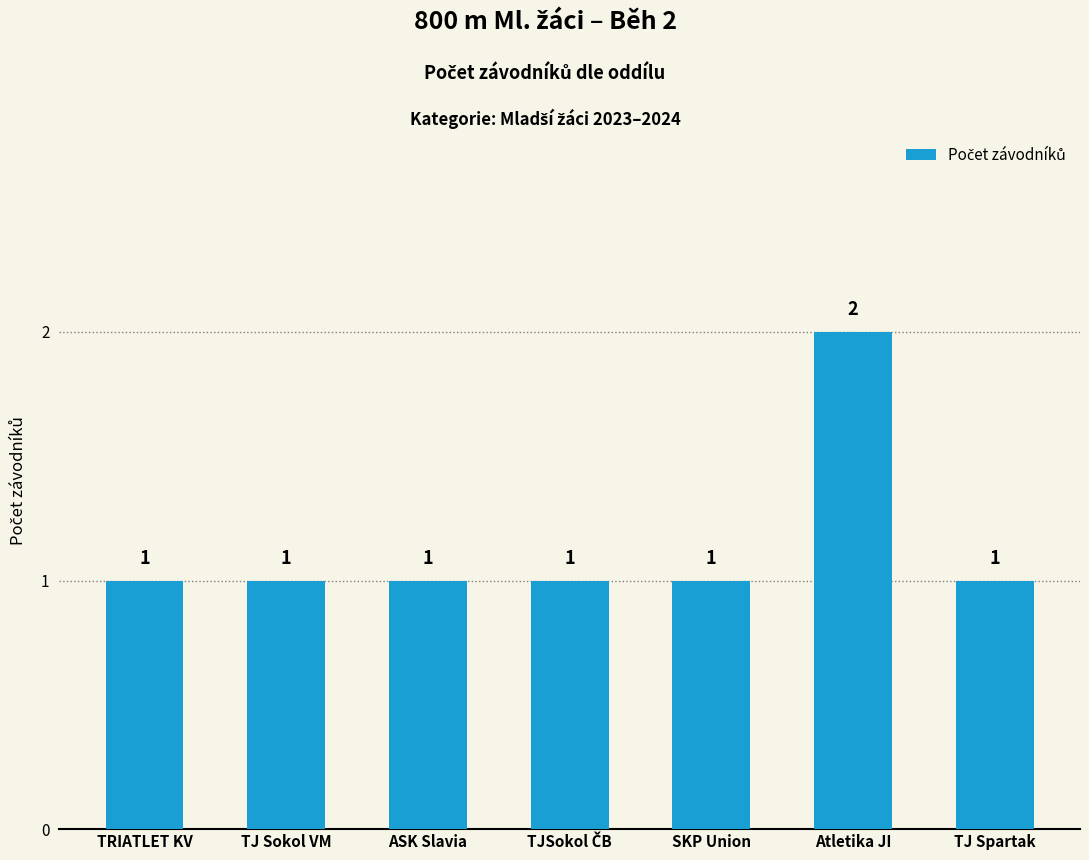

Approximately how many times larger is the value at TJ Spartak compared to Atletika JI?

0.5